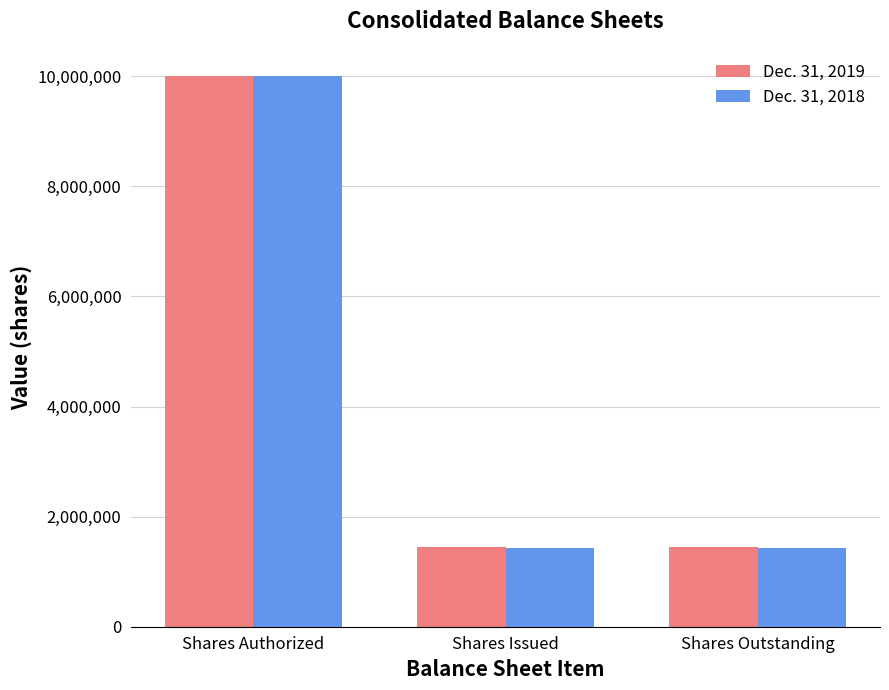

At Shares Outstanding, list the series in order from largest to smallest.

Dec. 31, 2019, Dec. 31, 2018